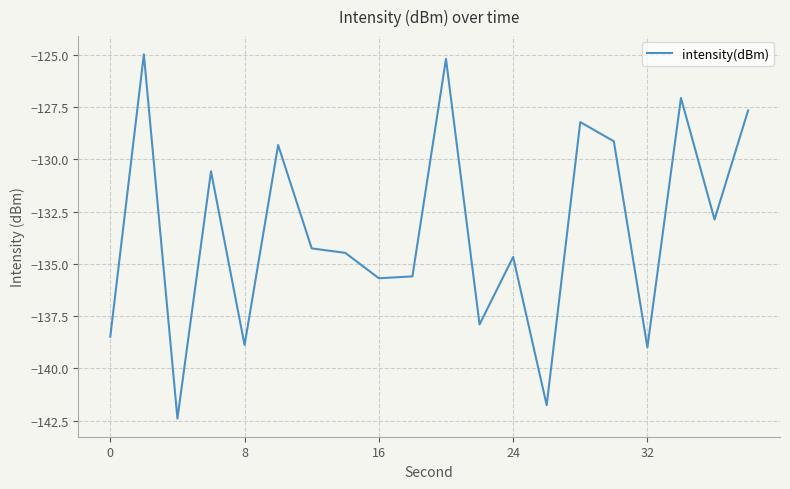

What is the smallest value displayed?

-142.4